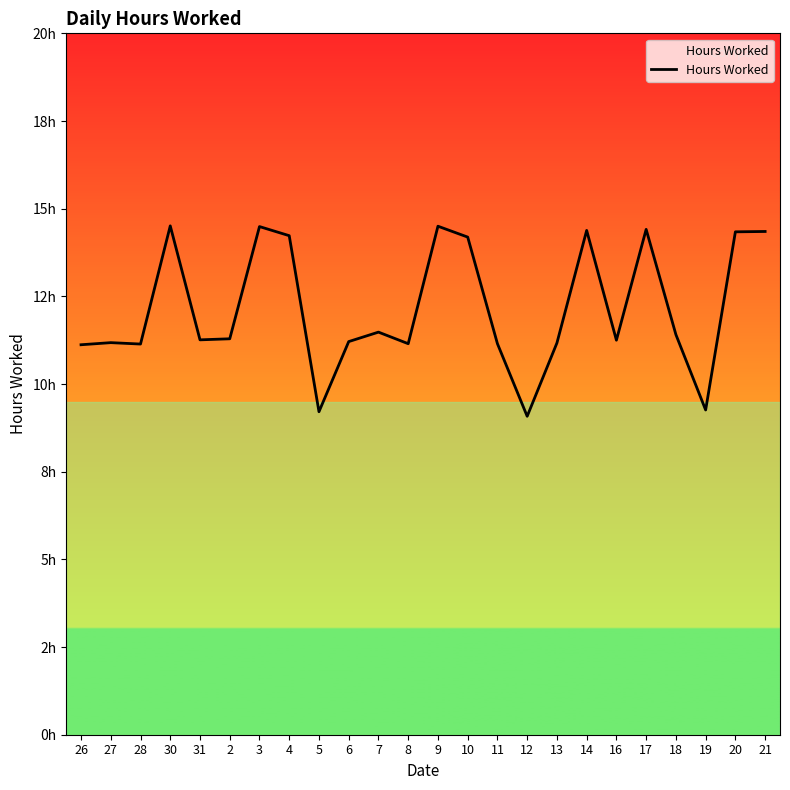

What is the greatest value displayed?

14.5